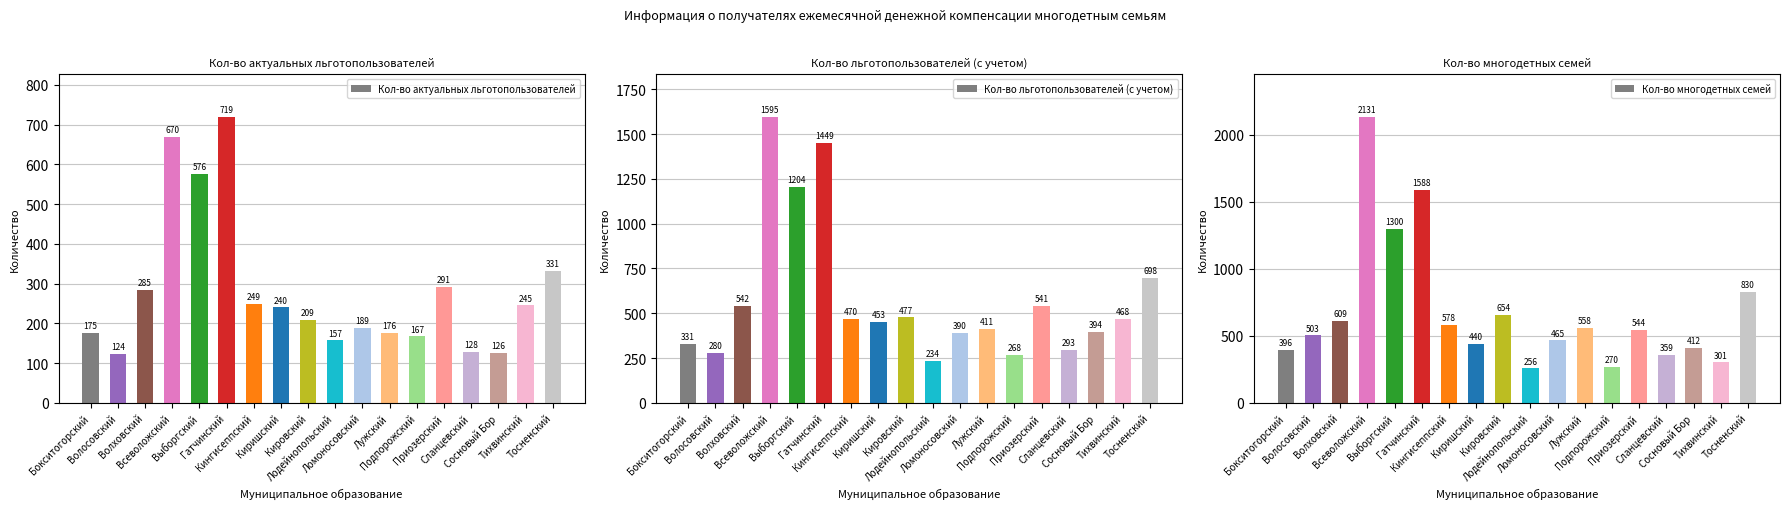

The value of Кол-во льготопользователей (с учетом) at Сланцевский is 477. True or false?

False